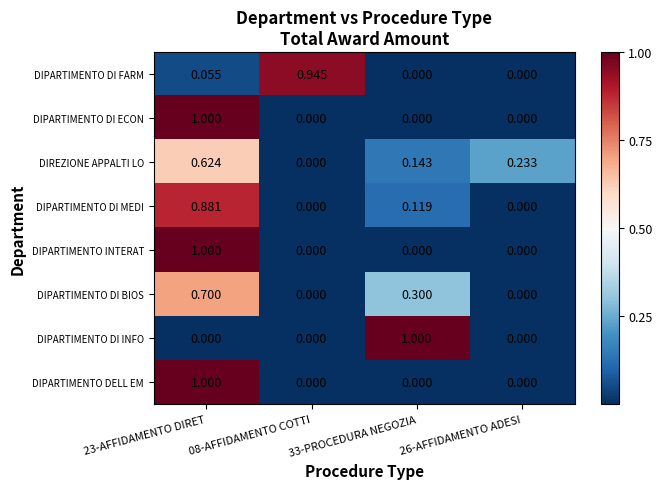

Is the value of DIREZIONE APPALTI LO at 26-AFFIDAMENTO ADESI greater than the value of DIPARTIMENTO DELL EM at 26-AFFIDAMENTO ADESI?

Yes